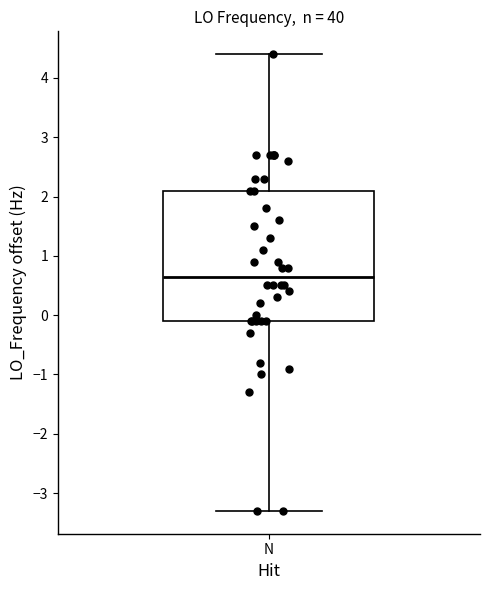

Transcribe this box plot: give where the median line is, the range the box spans, and where the two whiskers end, as read against the y-axis. The values are not printed on the chart, so give them approximately, as read against the axis.

median 0.7, box -0.1 to 2.1, whiskers -3.3 to 4.4